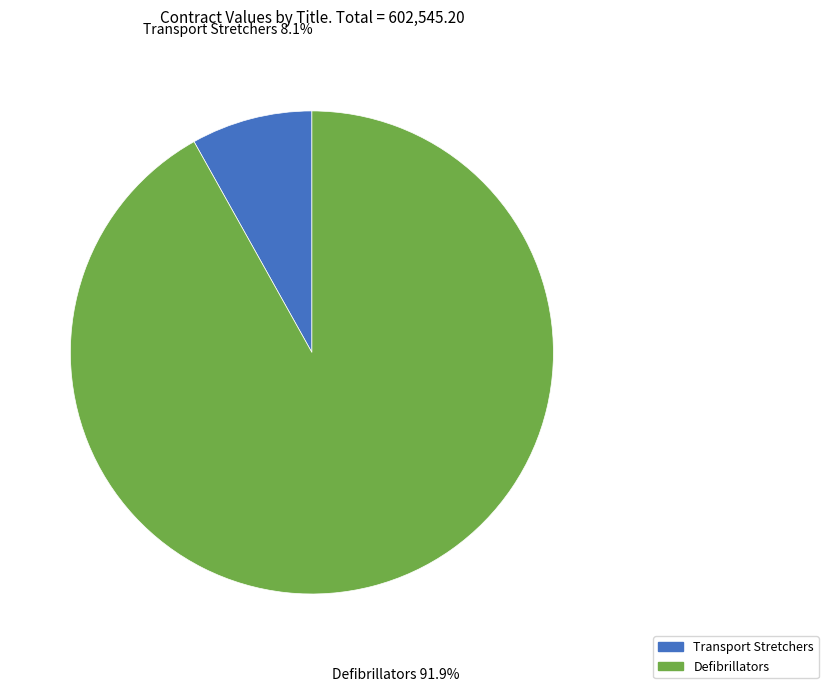

To the nearest percent, what is the difference between the largest and smallest slice percentages?

84%